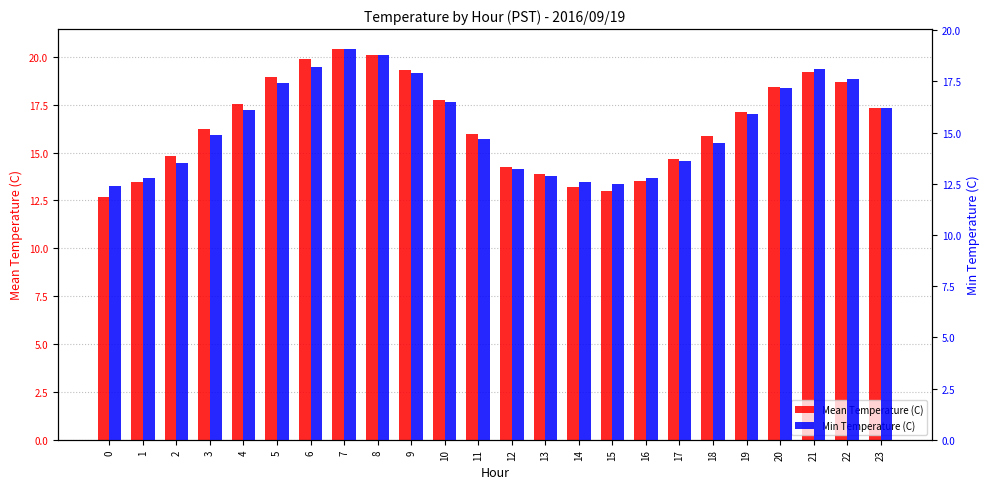

Rank the categories by Min Temperature (C) value from highest to lowest.

7, 8, 6, 21, 9, 22, 5, 20, 10, 23, 4, 19, 3, 11, 18, 17, 2, 12, 13, 1, 16, 14, 15, 0